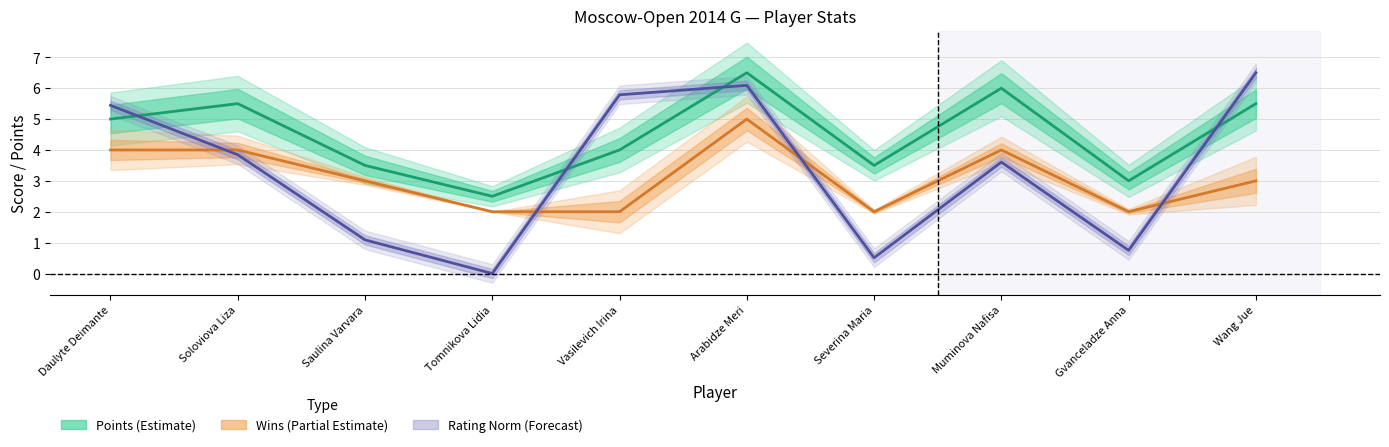

Rank the series by their maximum value, from lowest to highest.

Wins (Partial Estimate), Points (Estimate), Rating (Forecast)